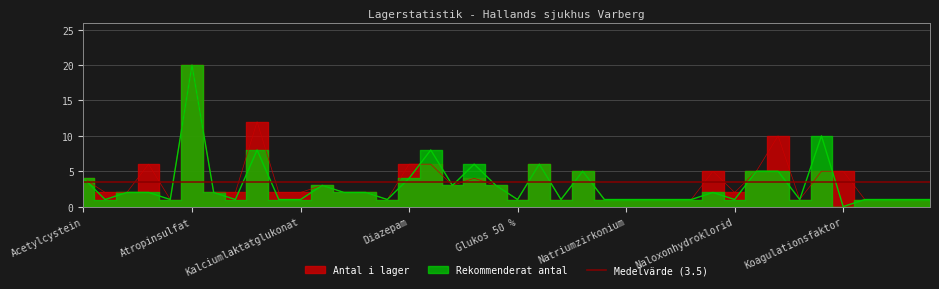

Which series has the widest spread of values?

rekommenderat_antal